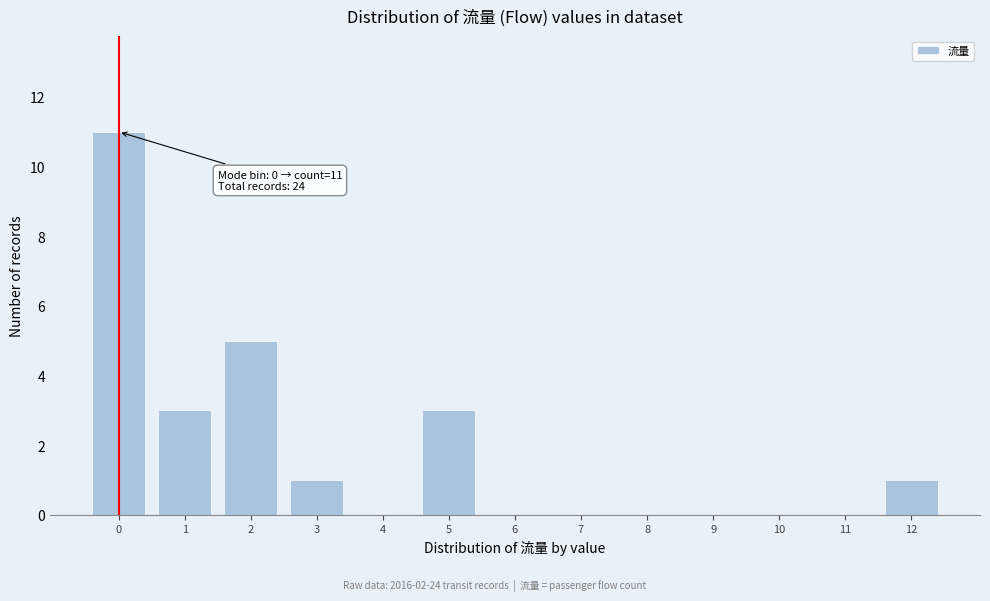

Over which range of the x-axis is the bar tallest?

-0.5 to 0.5